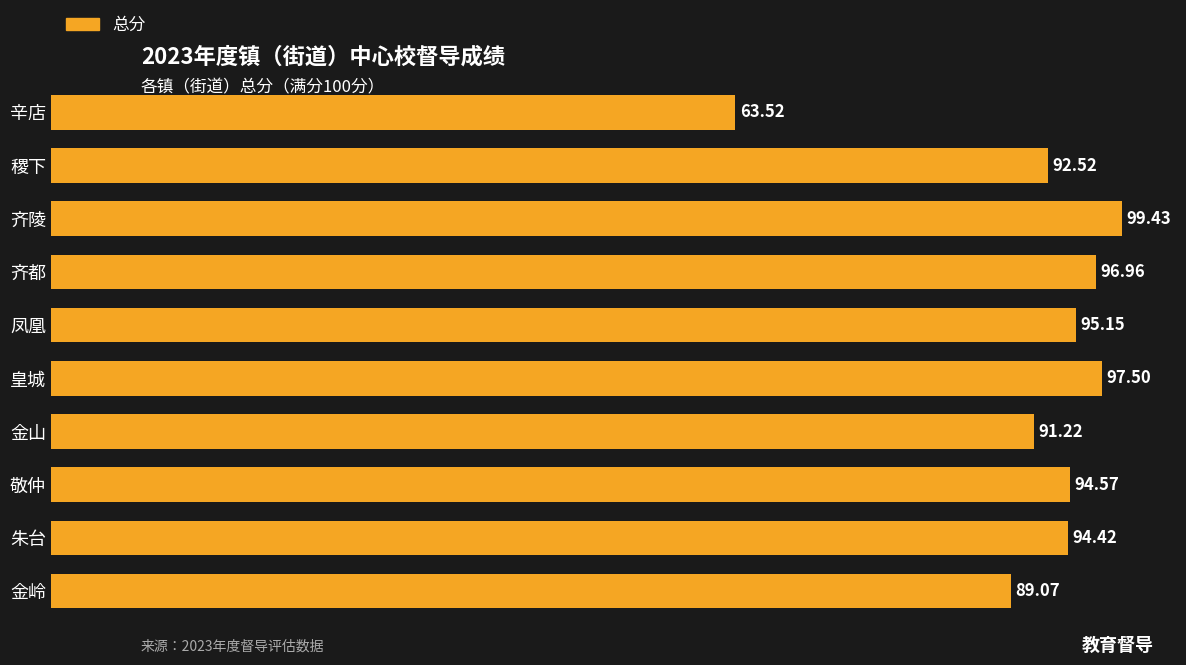

Rank the categories by value from lowest to highest.

辛店, 金岭, 金山, 稷下, 朱台, 敬仲, 凤凰, 齐都, 皇城, 齐陵